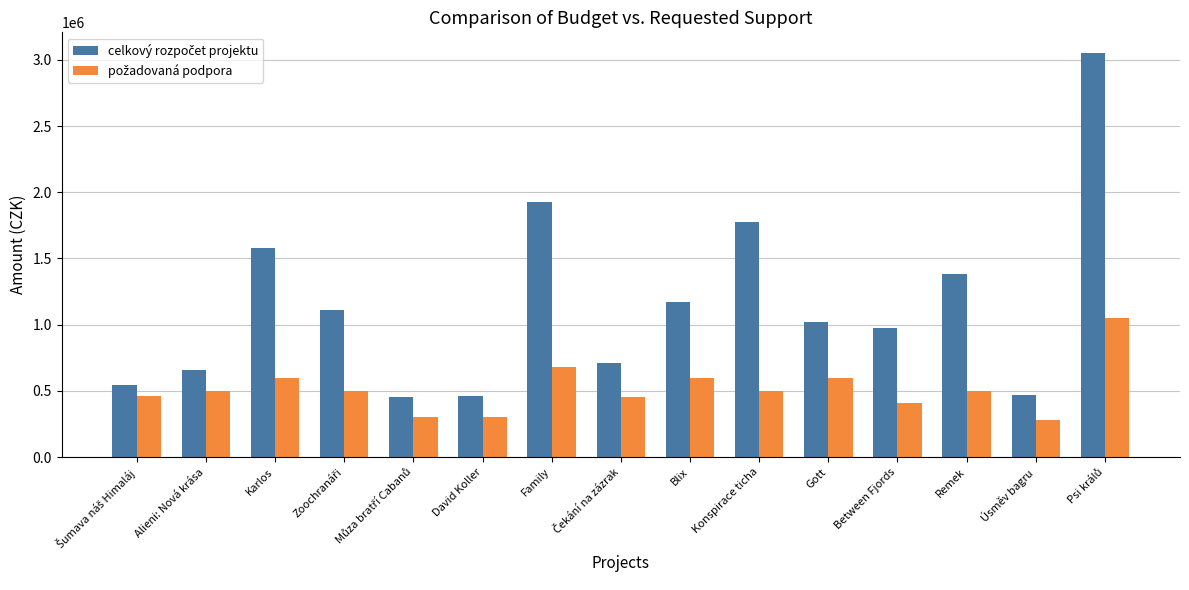

What is the spread (max minus min) of values at Karlos?

977000